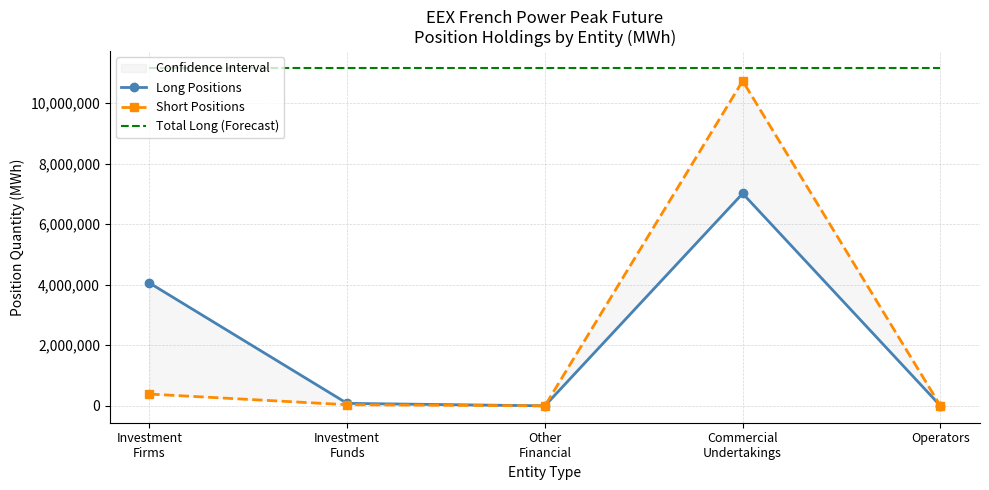

Reading left to right, list all the values displayed in this chart.

Long Positions: 4059756	81504	0	7012704	0
Short Positions: 388728	36552	0	10728684	0
Total Long (Forecast): 11153964	11153964	11153964	11153964	11153964